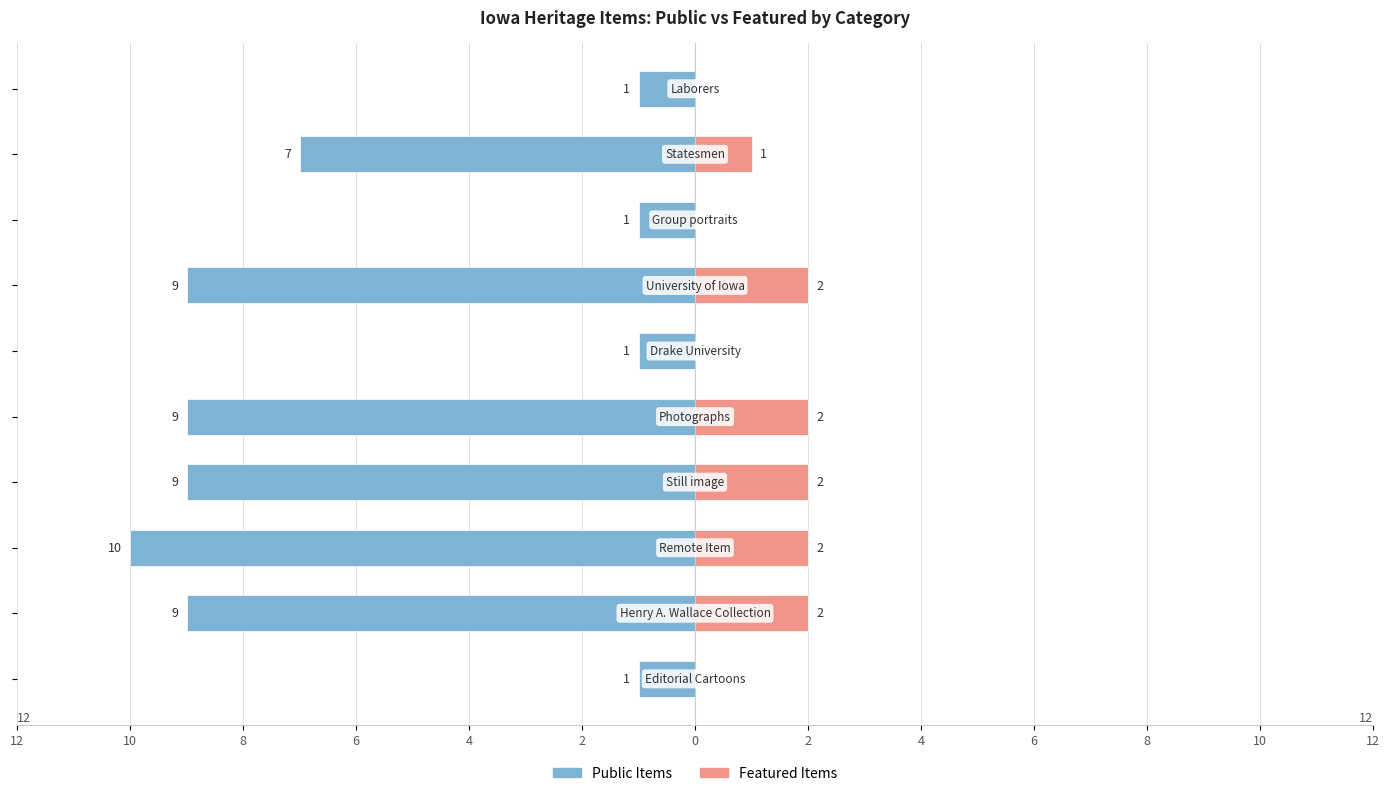

The Featured Items series shows 0 at 2. True or false?

True